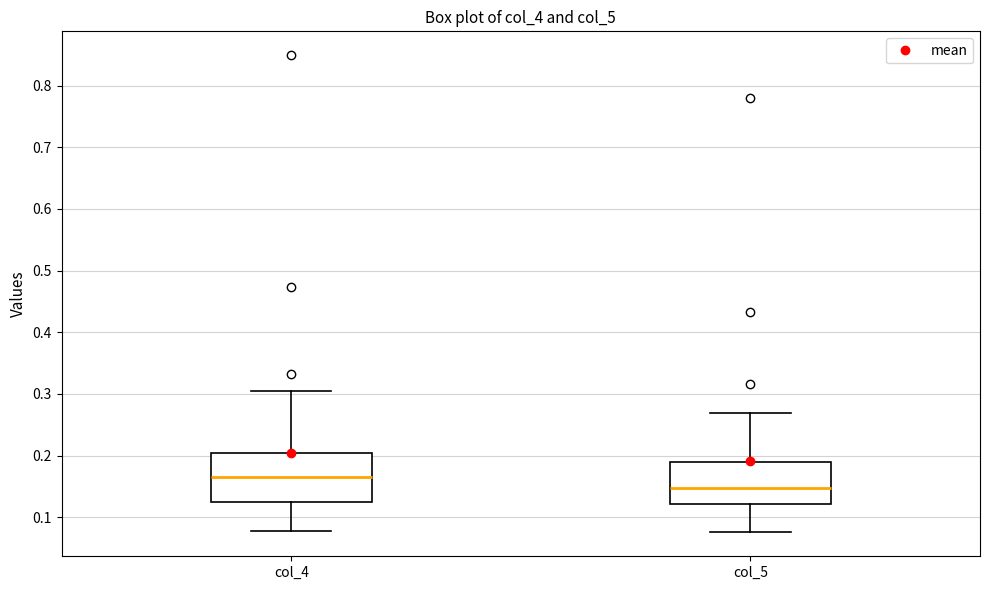

Reading left to right, read every box against the y-axis: the position of its median line, the range the box covers, and the ends of its whiskers. The values are not printed on the chart, so give them approximately, as read against the axis.

col_4: median 0.16, box 0.13 to 0.20, whiskers 0.08 to 0.30
col_5: median 0.15, box 0.12 to 0.19, whiskers 0.08 to 0.27